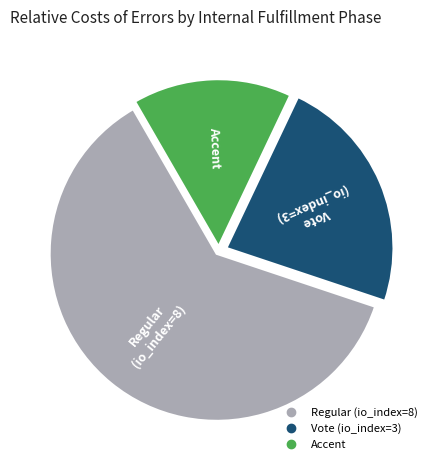

Does any single category account for the majority?

Yes